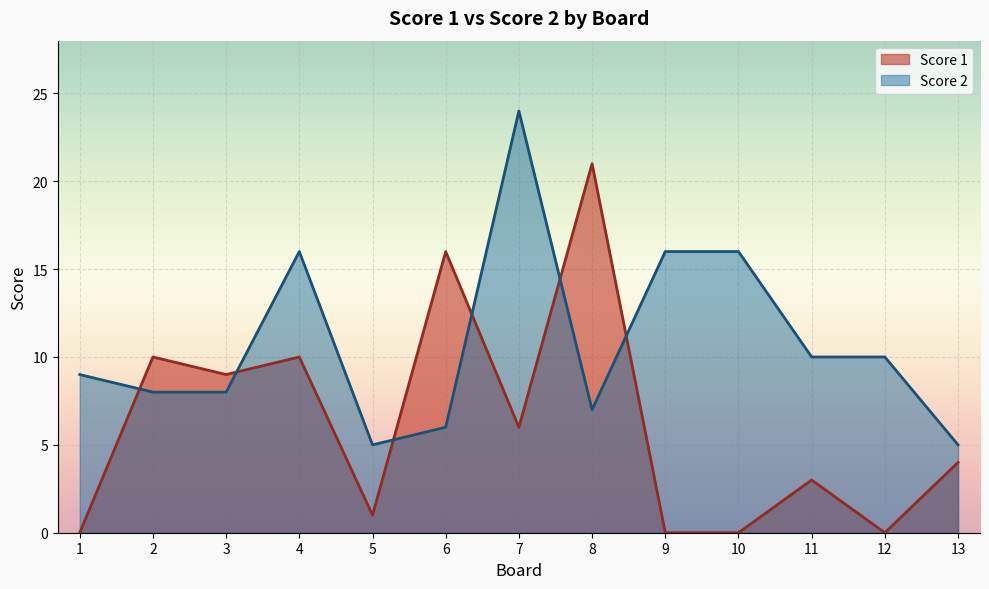

Reading left to right, list all the values displayed in this chart.

Score 1: 0	10	9	10	1	16	6	21	0	0	3	0	4
Score 2: 9	8	8	16	5	6	24	7	16	16	10	10	5